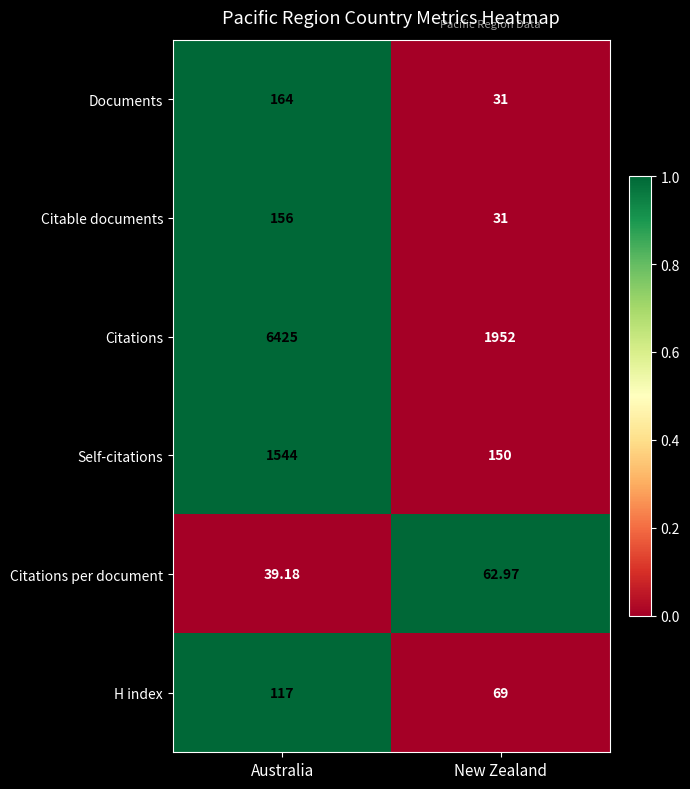

Which series has the widest spread of values?

Citations